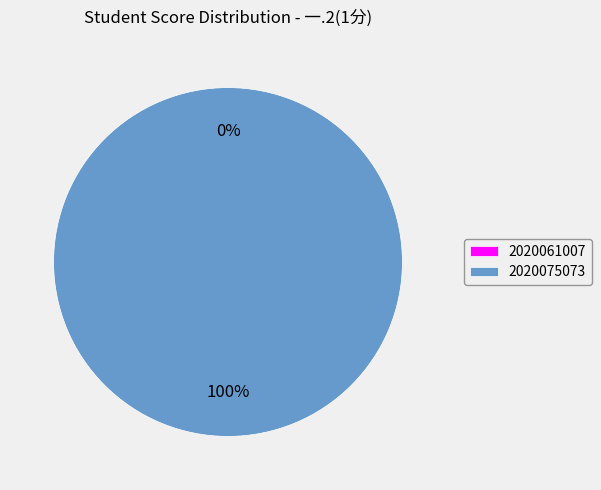

Is it true that 2020061007 is 1% of the pie?

False